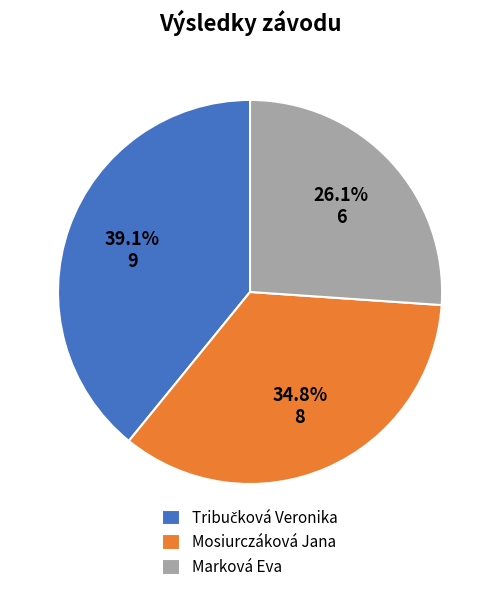

Combined, what portion of the pie is Marková Eva and Mosiurczáková Jana?

60.9%